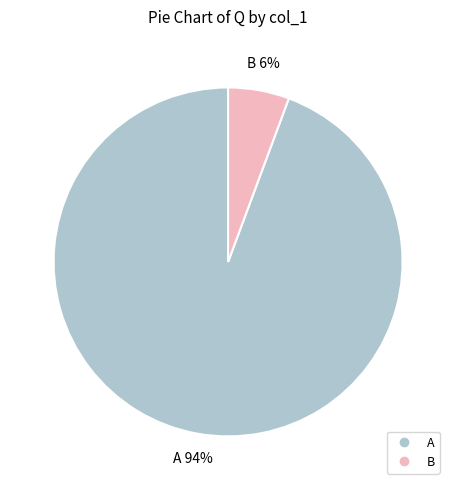

How many slices are in this pie chart?

2